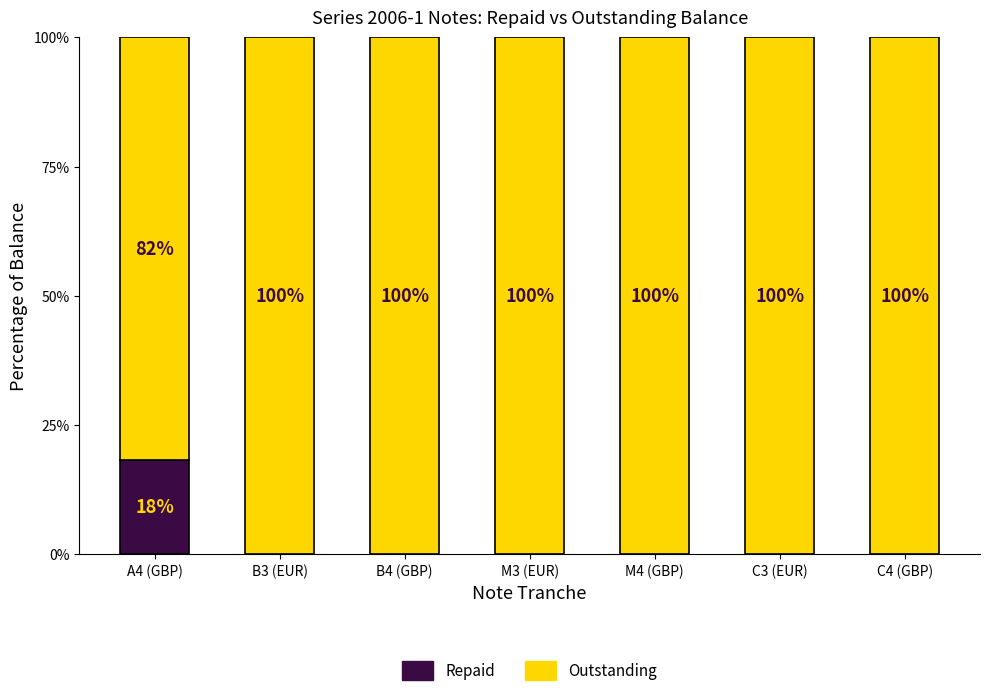

Which category has the highest value in the Repaid series?

A4 (GBP)